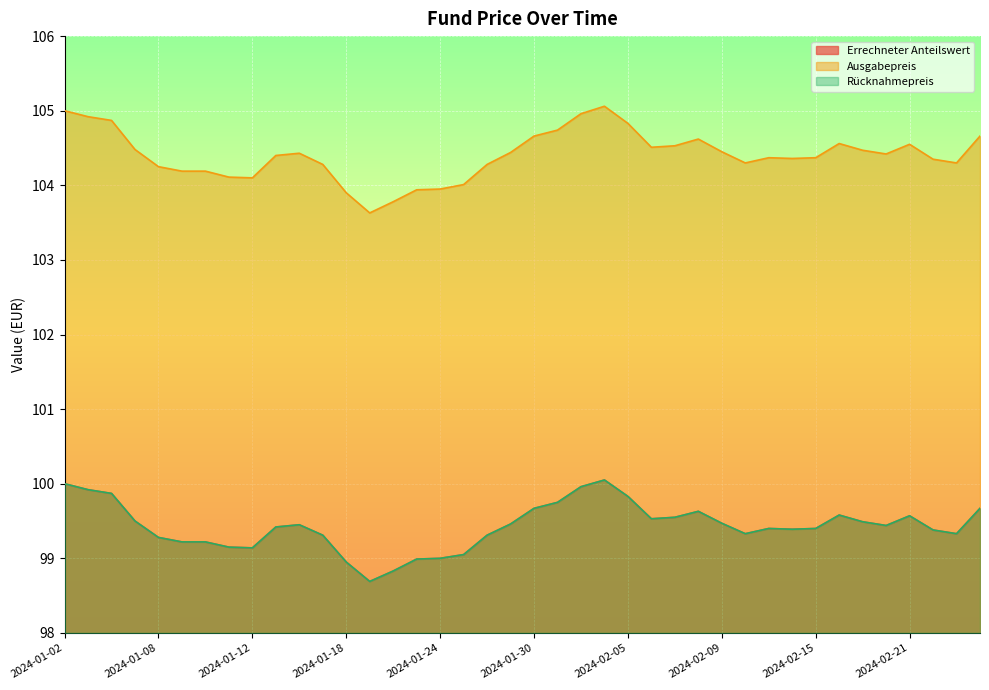

How many values in the Ausgabepreis series exceed 104?

35